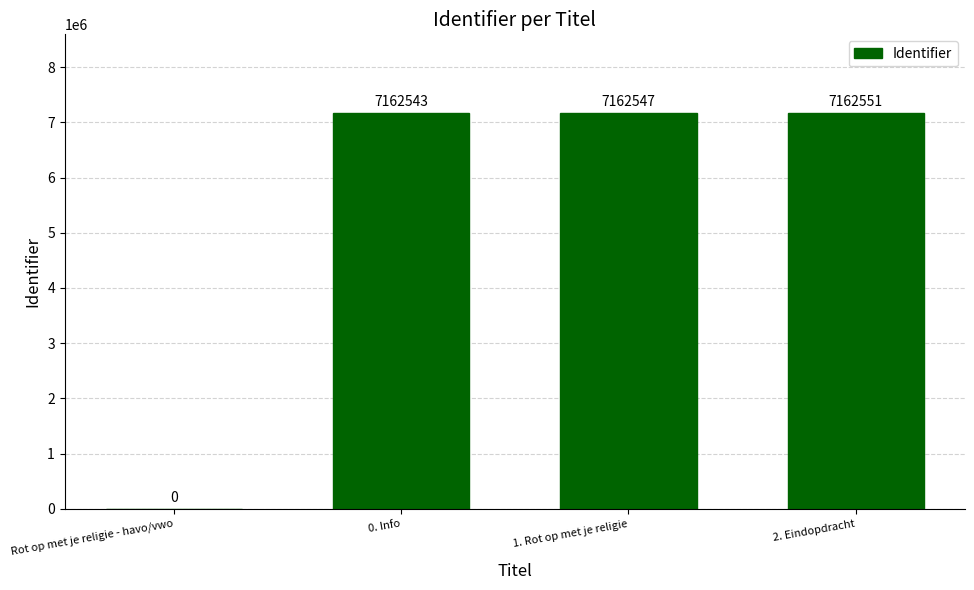

What is the sum of the values at 2. Eindopdracht and 1. Rot op met je religie?

14325098